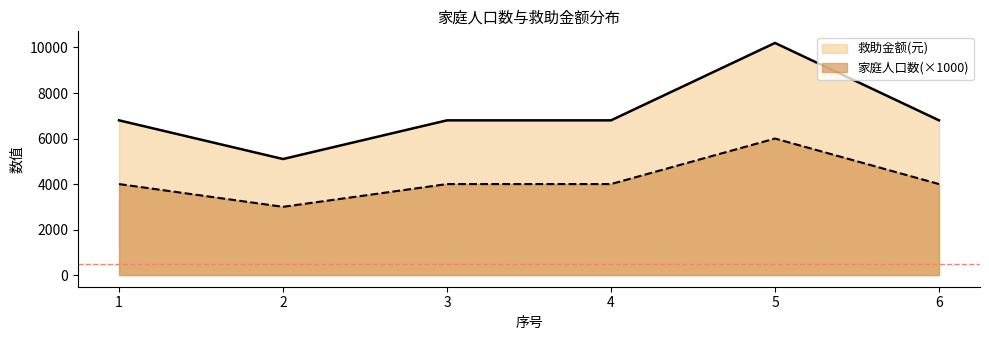

Reading left to right, transcribe all the data shown in this chart.

家庭人口数: 6800	5100	6800	6800	10200	6800
救助金额(元): 4000	3000	4000	4000	6000	4000